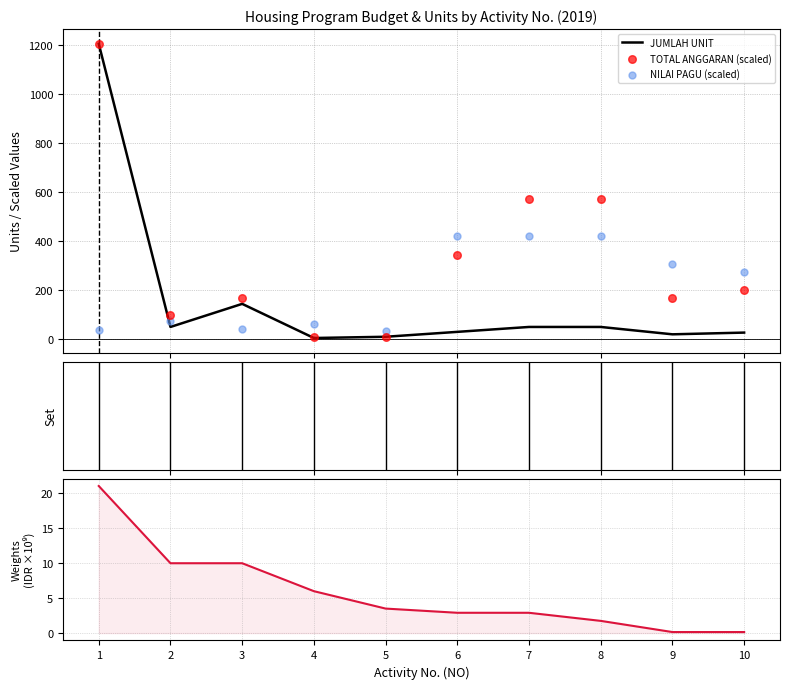

Is the value of TOTAL ANGGARAN (scaled) at 6 greater than the value of NILAI PAGU (scaled) at 2?

Yes